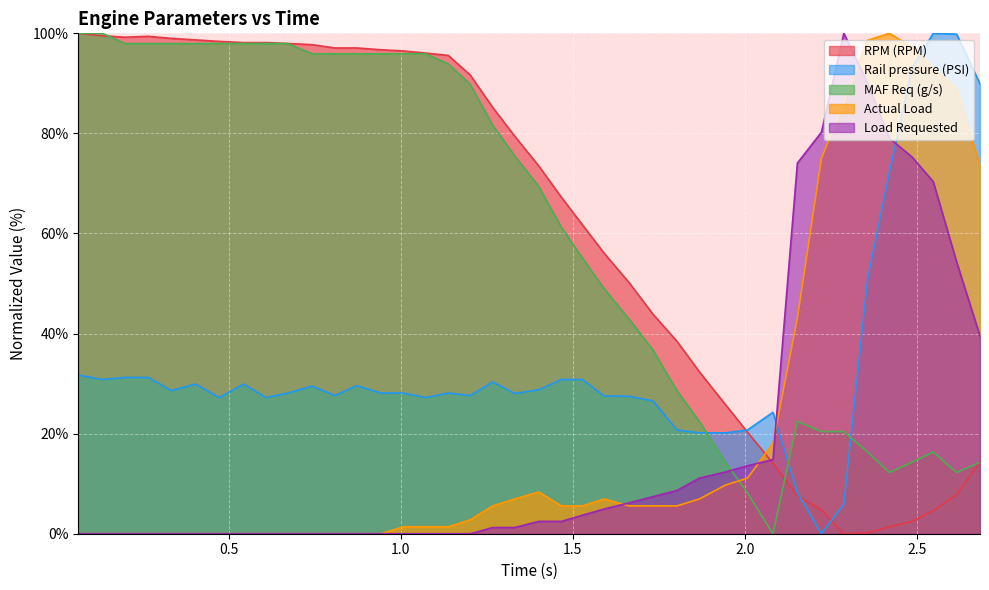

What is the maximum value for Rail pressure (PSI)?

100.0